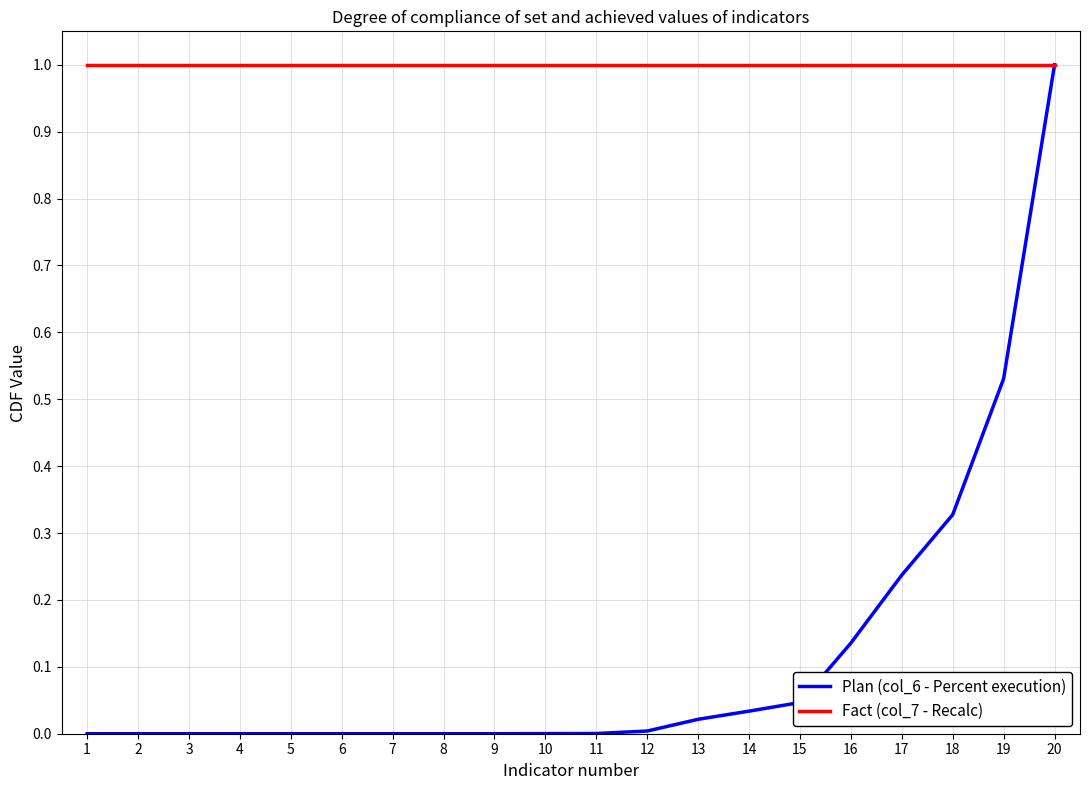

Which series has the widest spread of values?

Plan (col_6 - Percent execution)